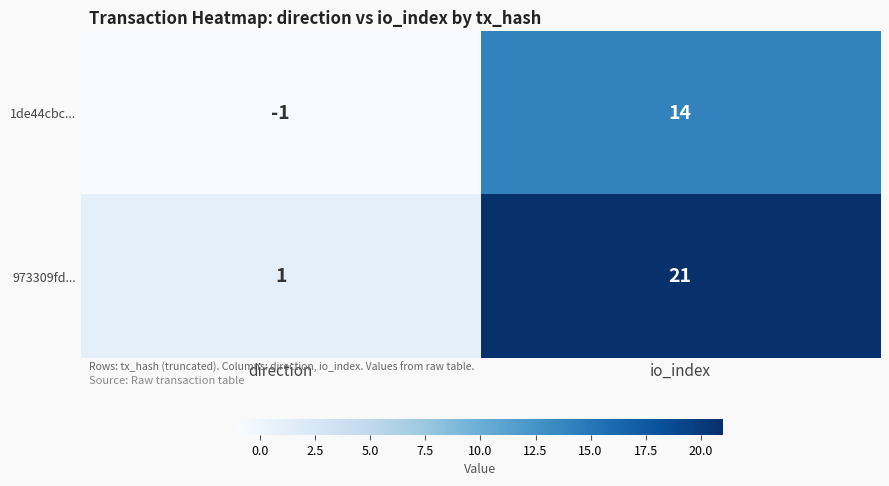

How many values in the 973309fd... series are below 21?

1